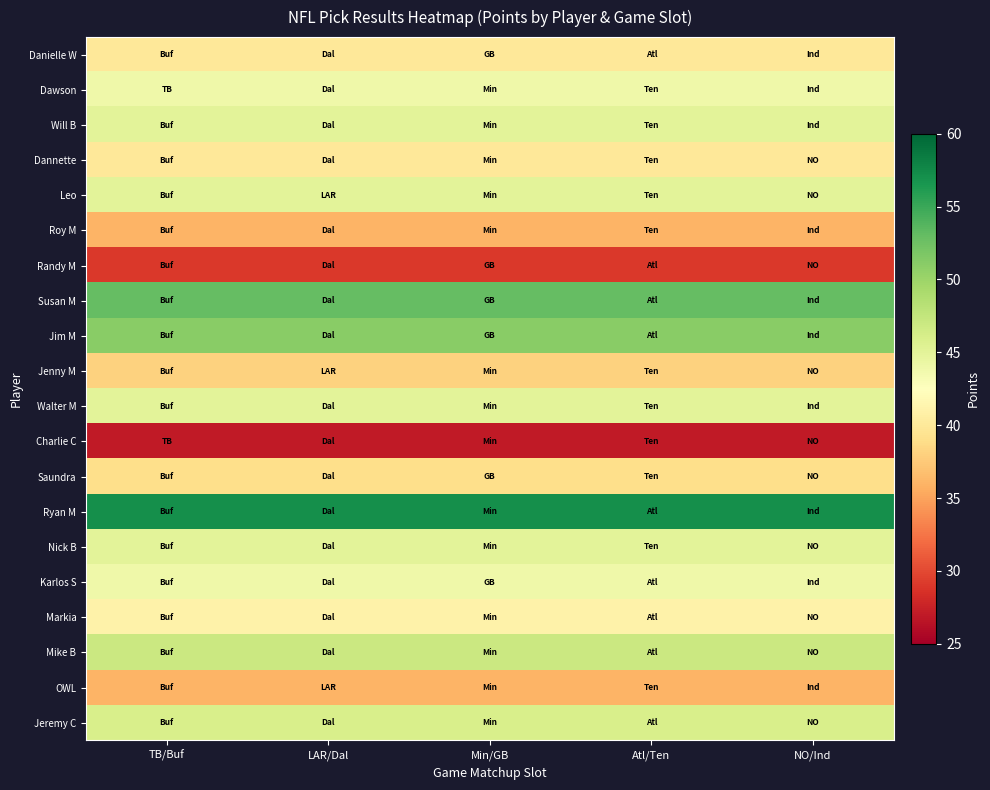

How many series are shown in this chart?

20